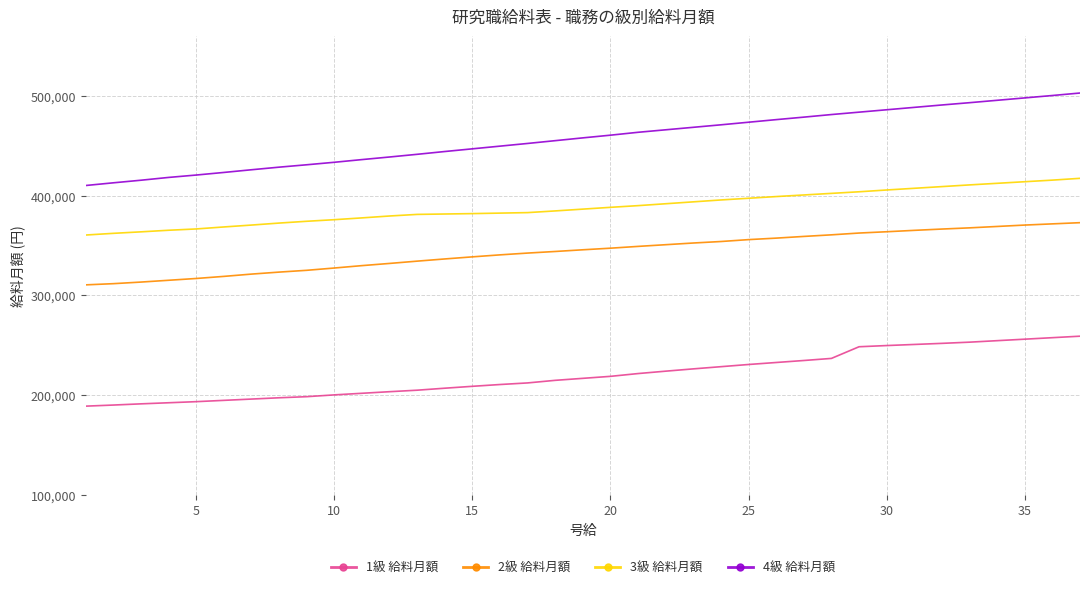

What is the minimum value shown in the chart?

188900